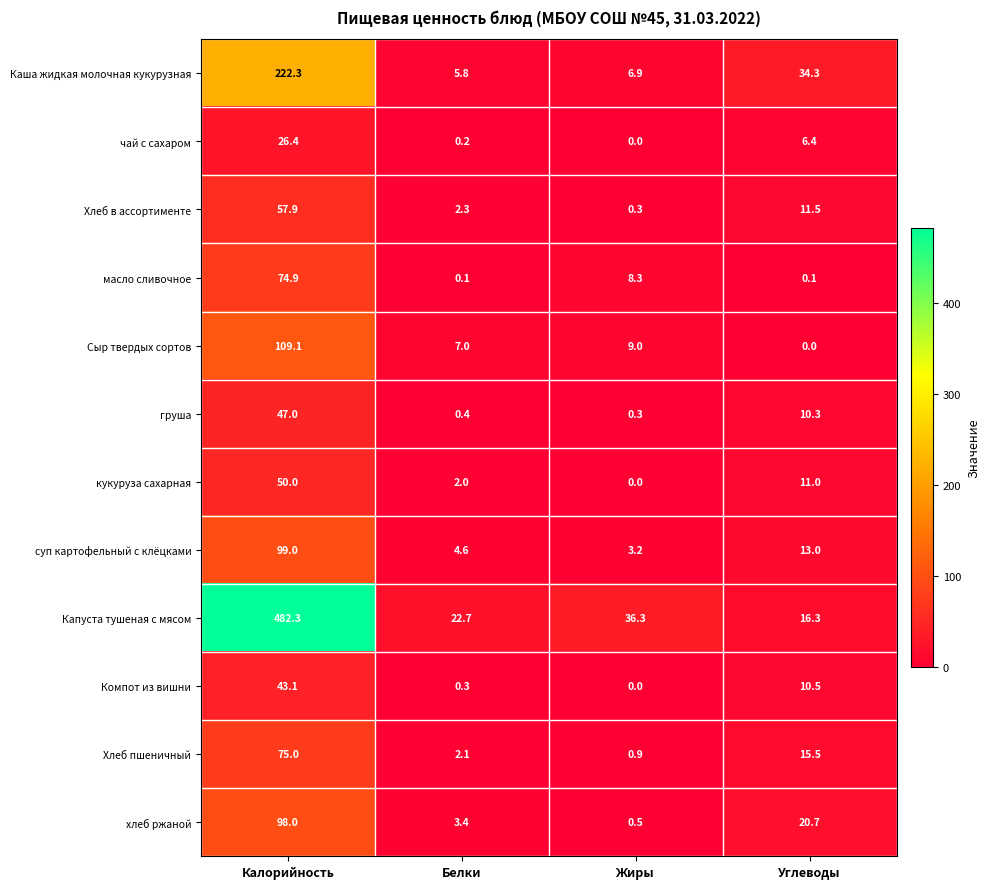

At how many categories does at least one series exceed 217?

1